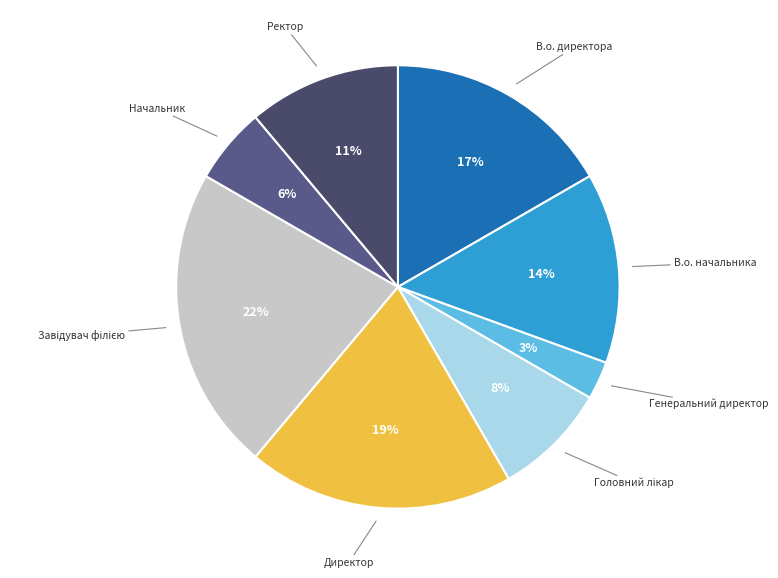

To the nearest percent, what percentage of the pie is Начальник?

6%